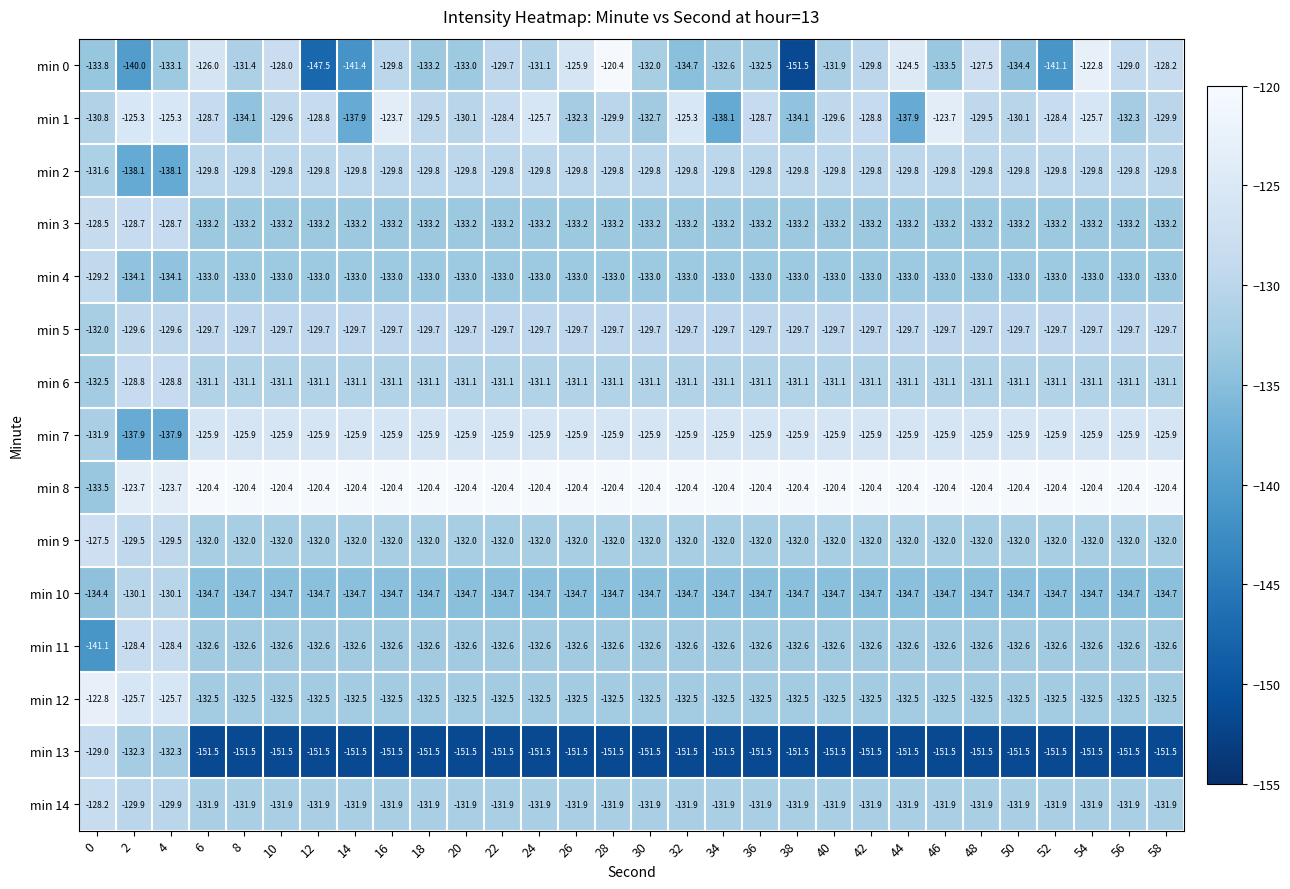

How many data points does each series have?

30